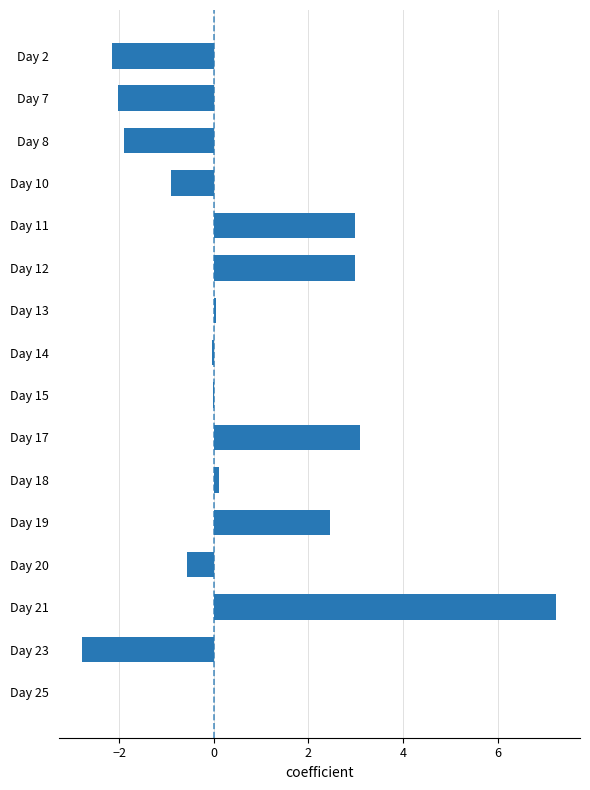

At which label is the value closest to 2?

Day 19